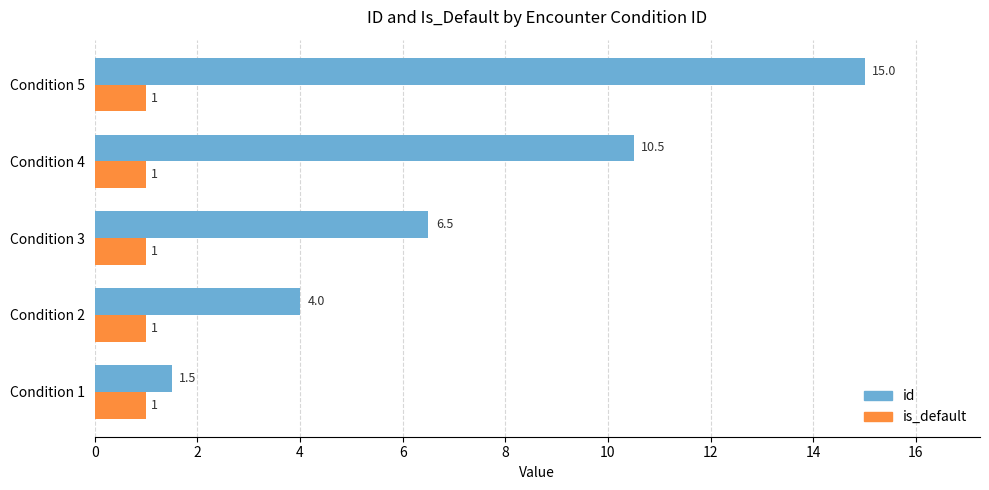

What is the maximum value for id?

15.0